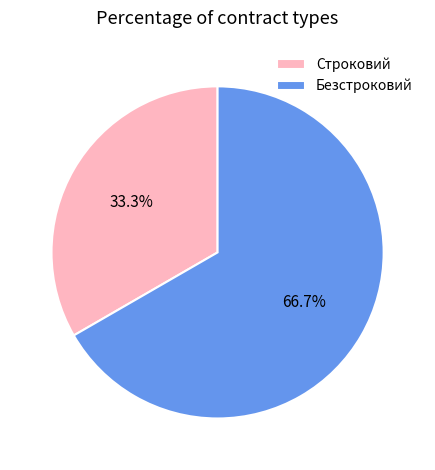

Which has a higher value, Строковий or Безстроковий?

Безстроковий